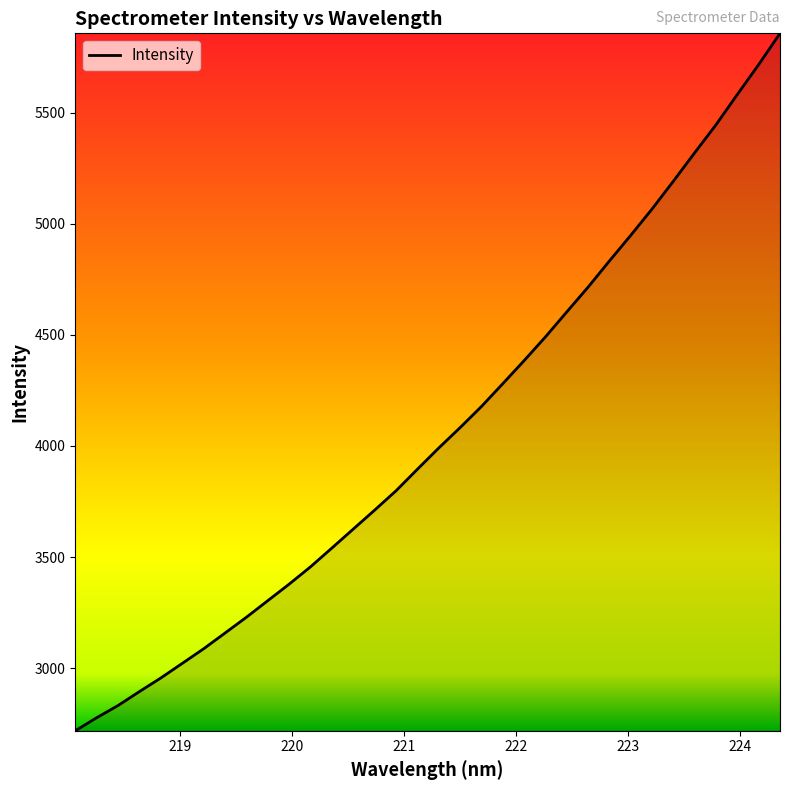

What is the greatest value displayed?

5856.9